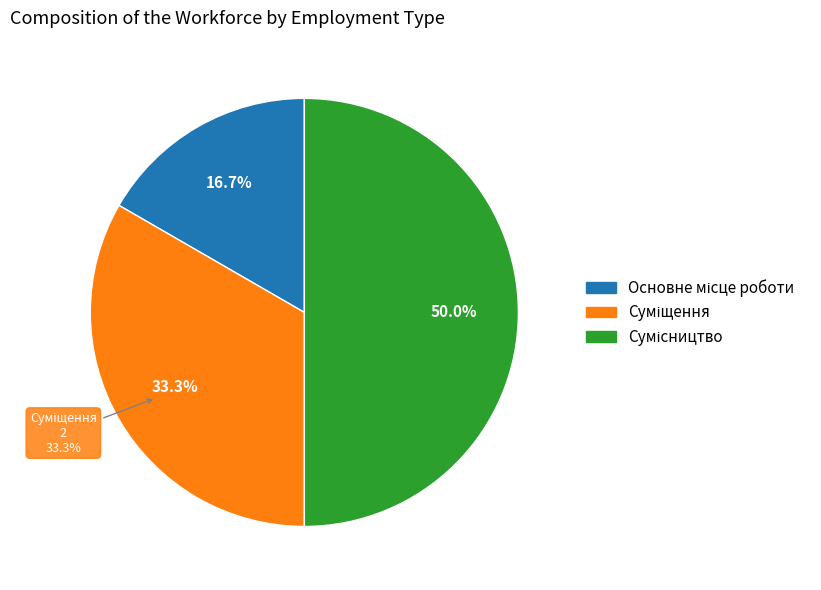

What portion of the pie excludes Сумісництво?

50.0%